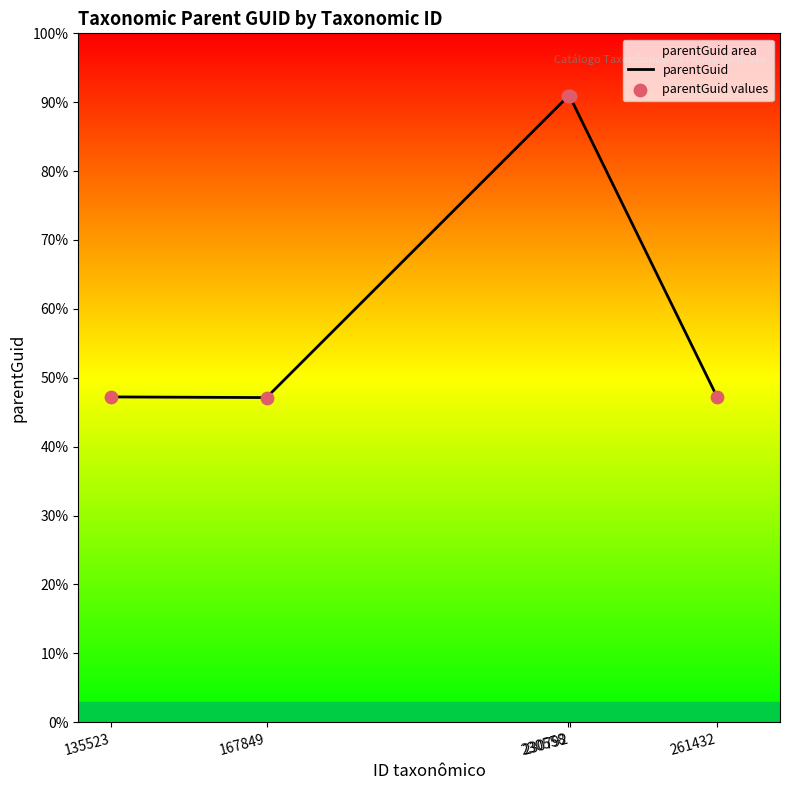

At how many categories does at least one series exceed 222191?

2